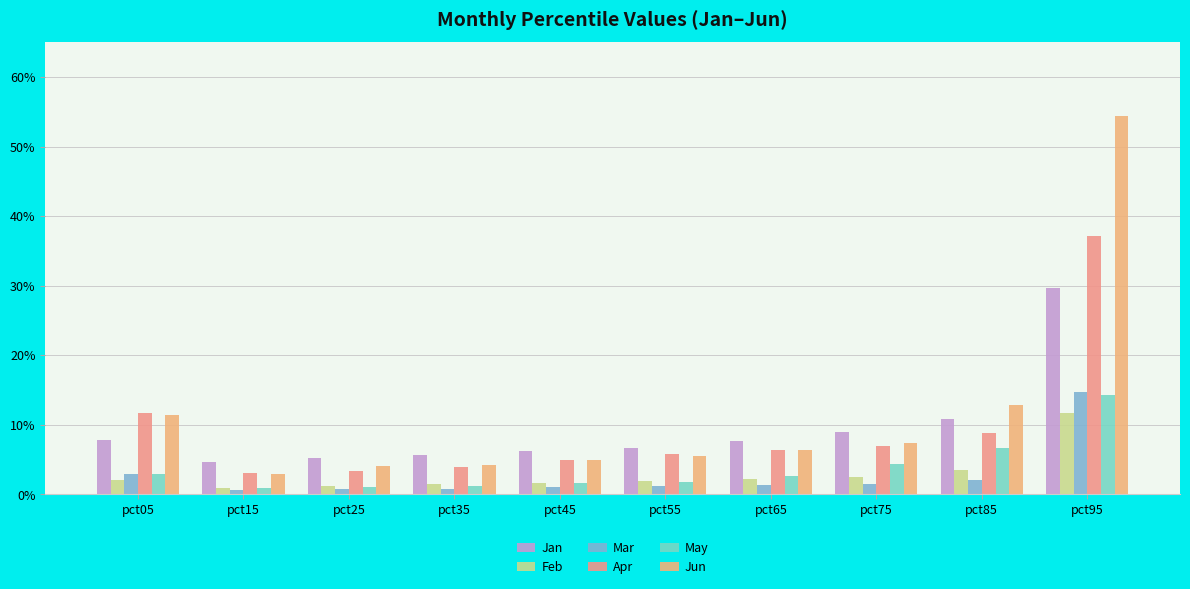

Does the chart contain stacked bars?

No